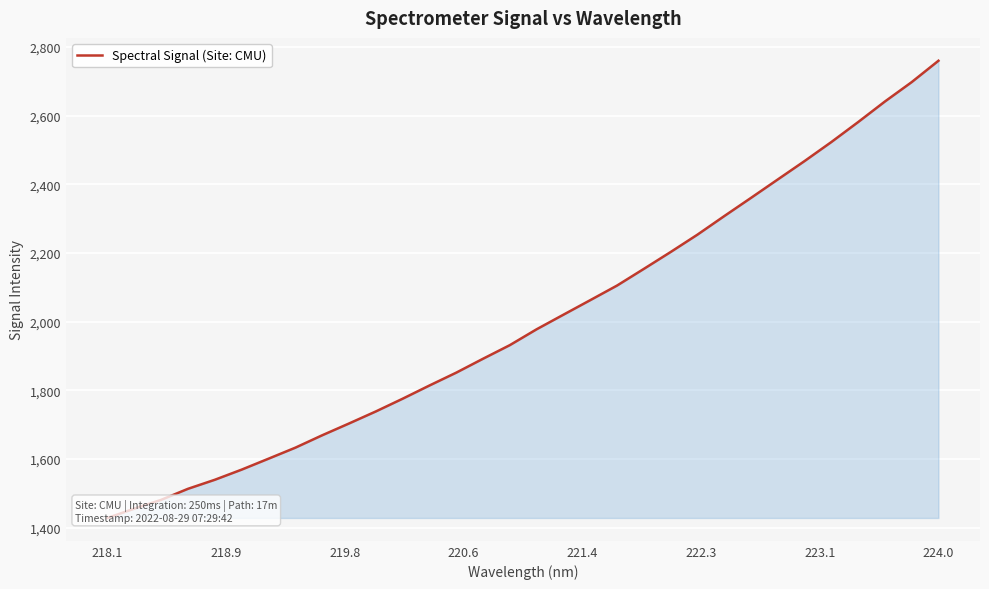

What is the value of the 17th point from the left?

1978.1